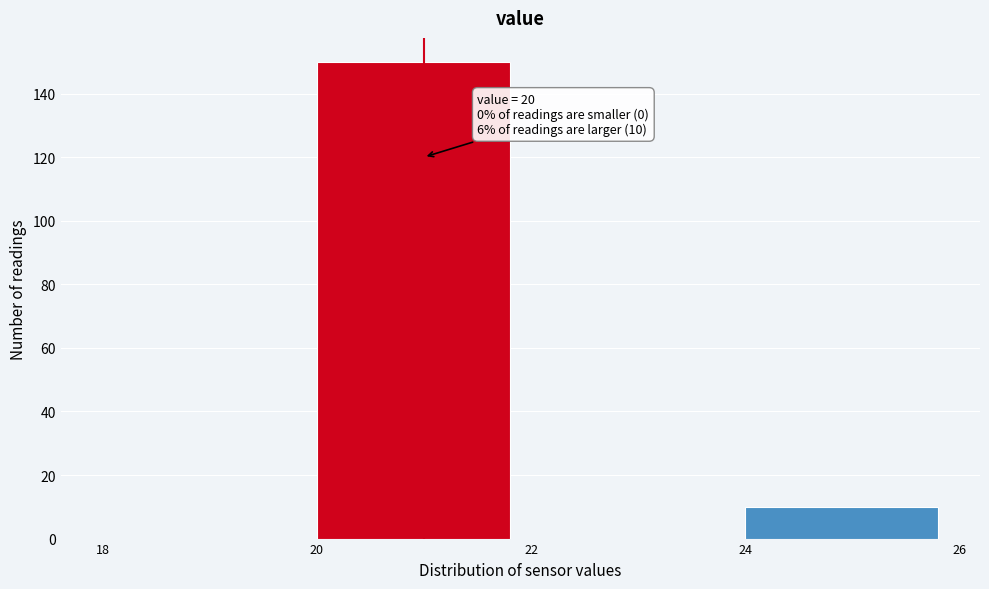

Which range on the x-axis has the tallest bar?

20 to 22